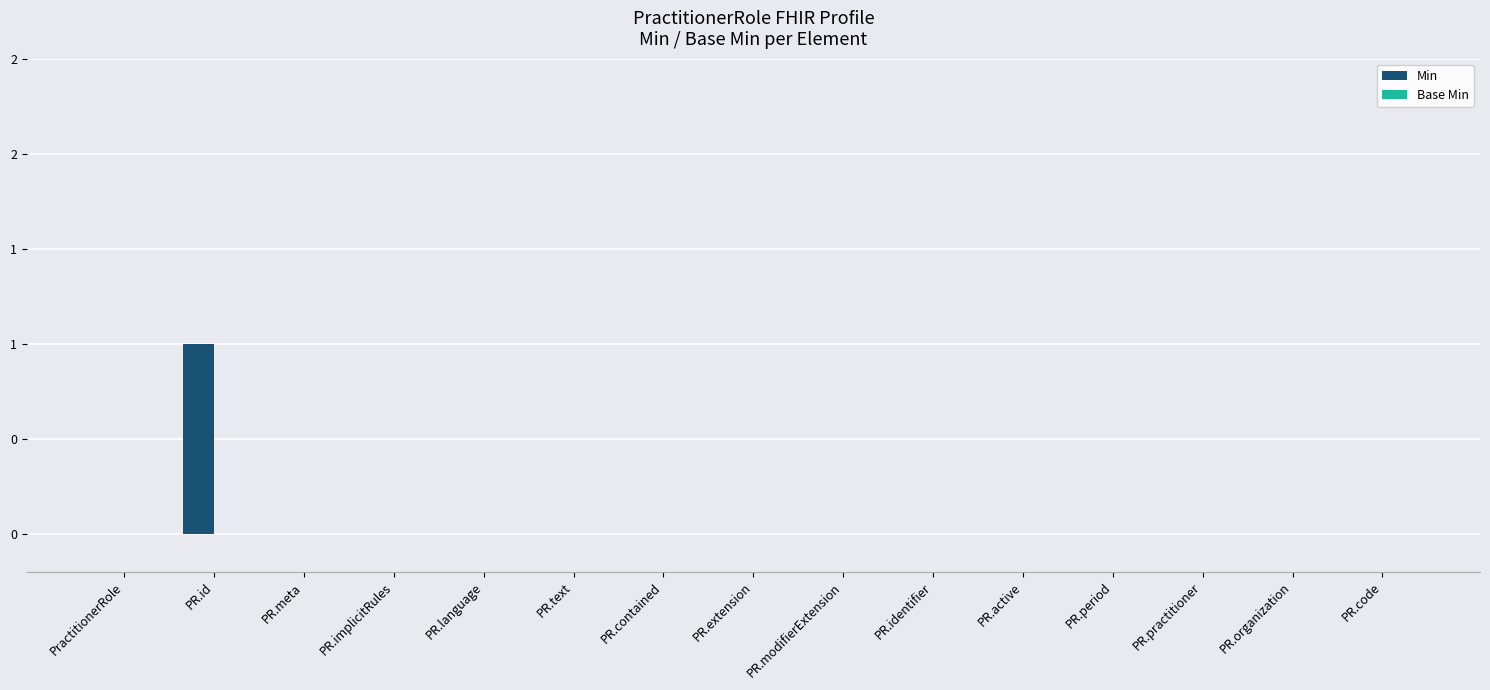

Reading left to right, extract all data points from this chart.

Min: PractitionerRole=0	PR.id=1	PR.meta=0	PR.implicitRules=0	PR.language=0	PR.text=0	PR.contained=0	PR.extension=0	PR.modifierExtension=0	PR.identifier=0	PR.active=0	PR.period=0	PR.practitioner=0	PR.organization=0	PR.code=0
Base Min: PractitionerRole=0	PR.id=0	PR.meta=0	PR.implicitRules=0	PR.language=0	PR.text=0	PR.contained=0	PR.extension=0	PR.modifierExtension=0	PR.identifier=0	PR.active=0	PR.period=0	PR.practitioner=0	PR.organization=0	PR.code=0